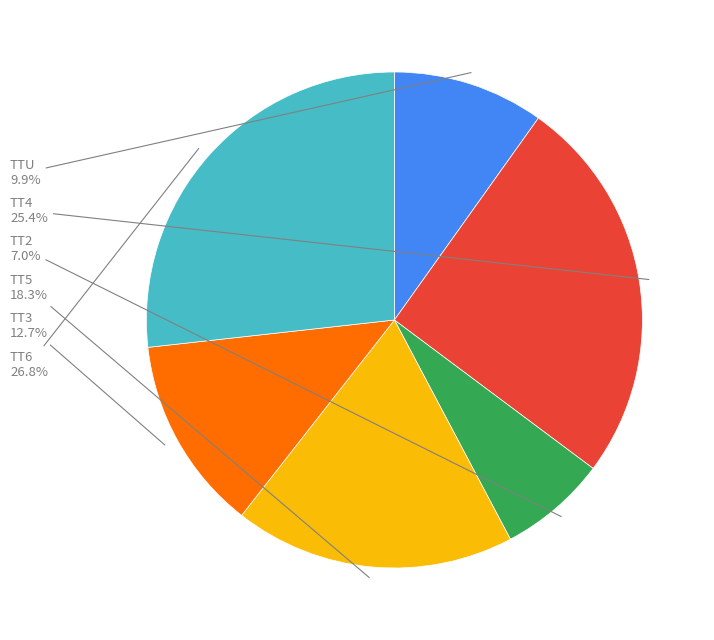

Count the number of slices in the pie.

6